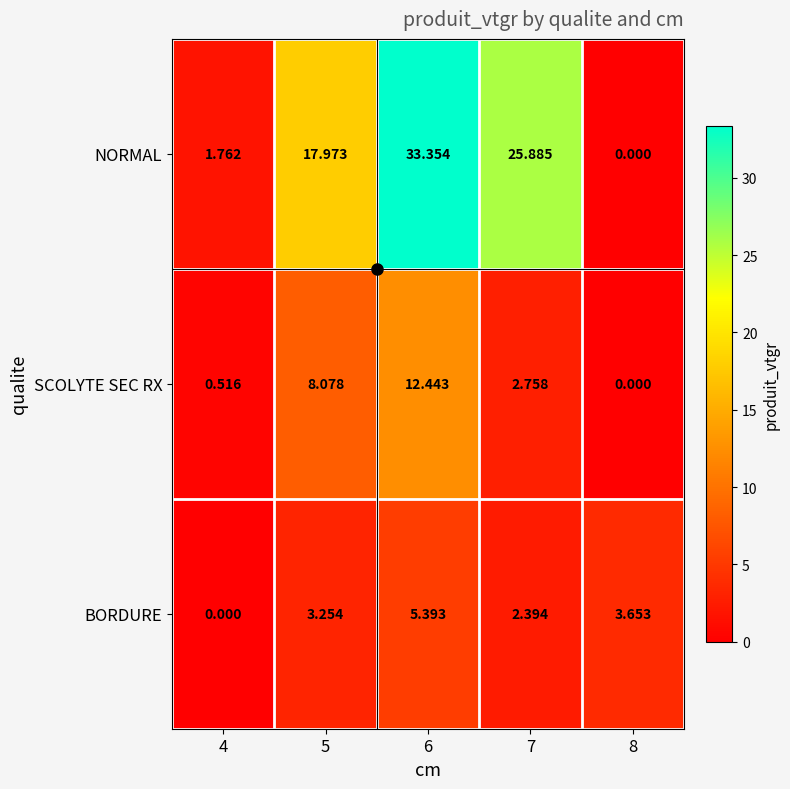

List the series in order of their peak value, highest first.

NORMAL, SCOLYTE SEC RX, BORDURE